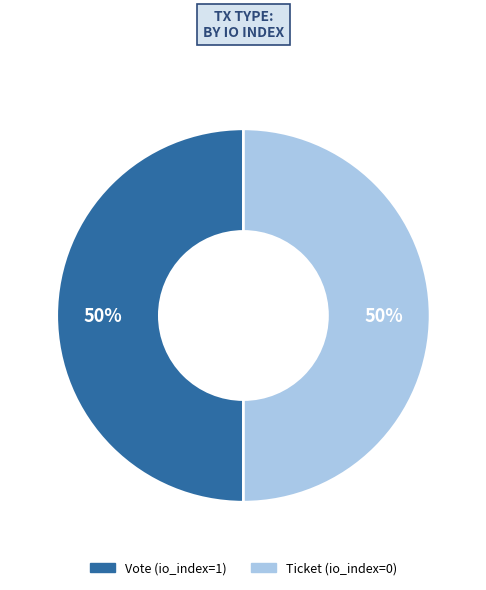

To the nearest percent, what is the combined percentage of Vote and Ticket?

100%